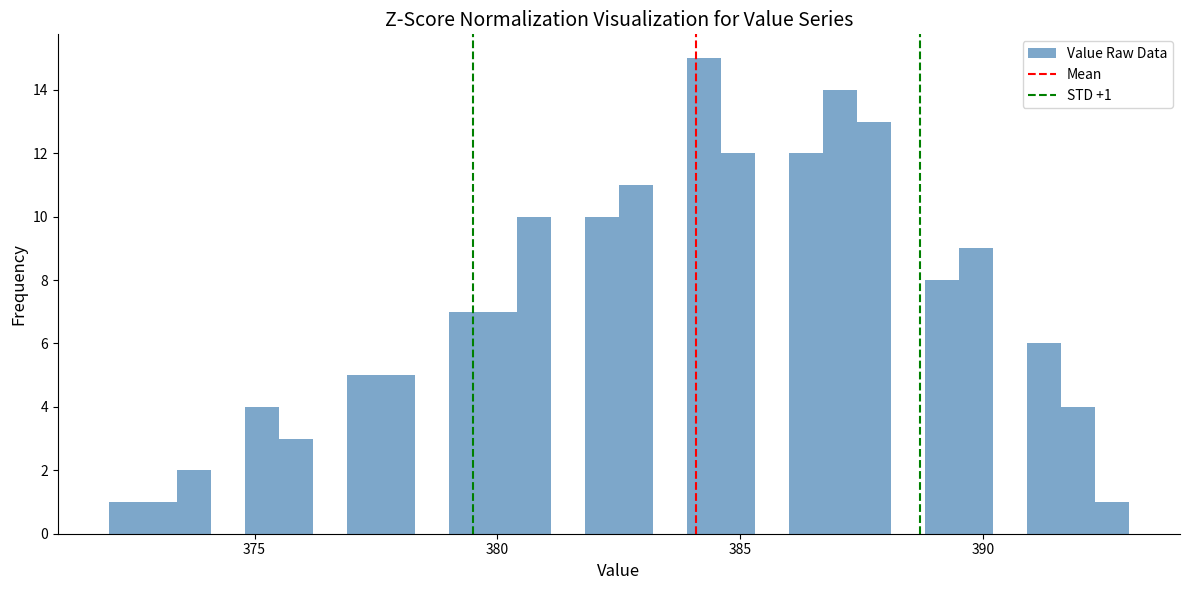

Around what value on the x-axis is the tallest bar? Give the approximate position of its centre, as read against the axis.

384.5